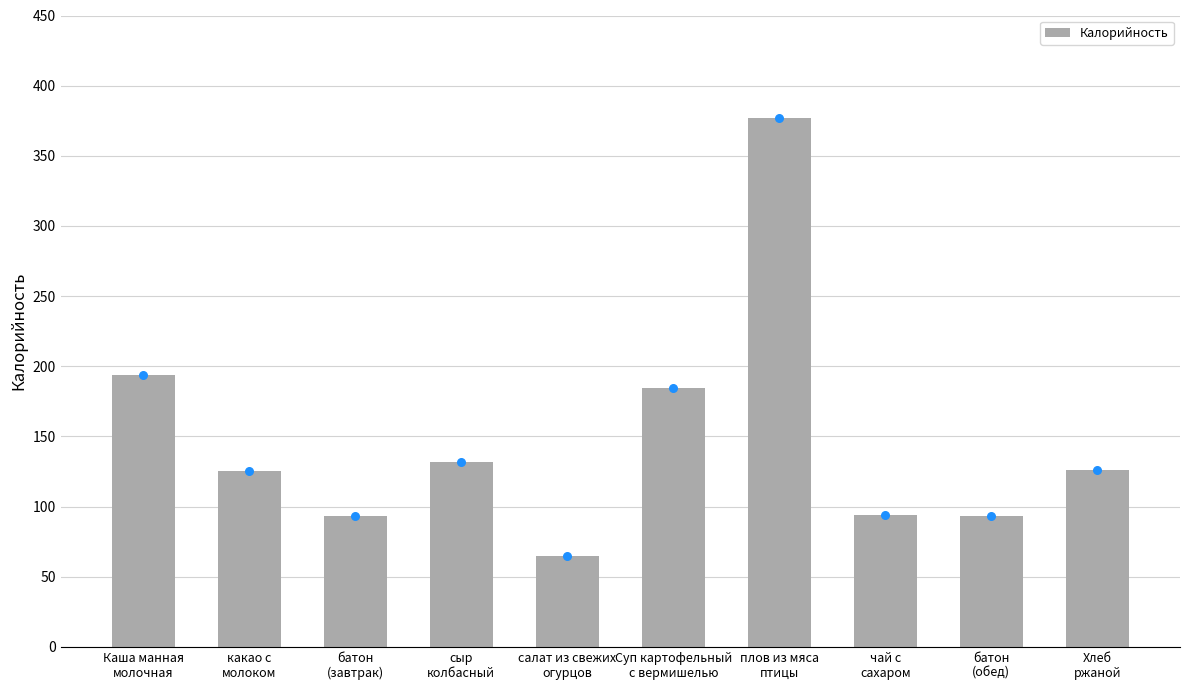

What is the ratio of the value at Хлеб
ржаной to the value at какао с
молоком?

1.0